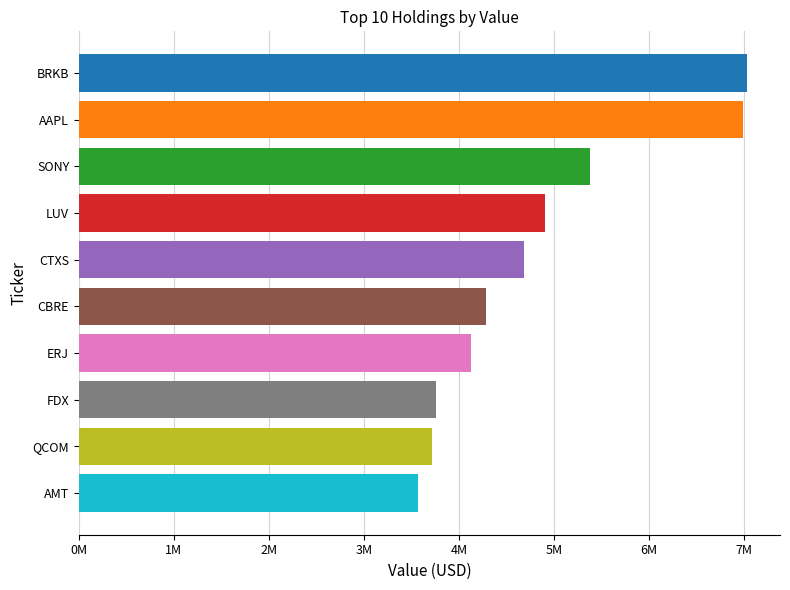

Does the chart contain any negative values?

No